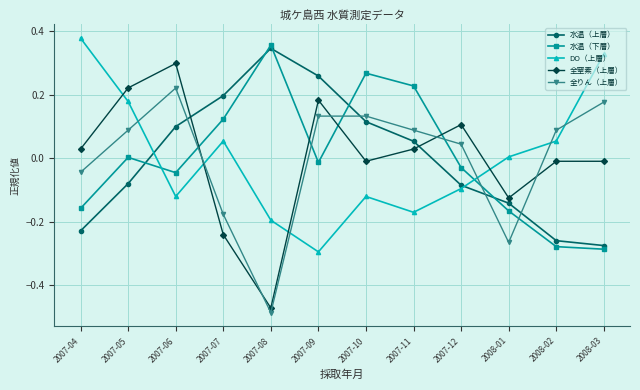

At which category does 水温（下層） reach its first local valley?

2007-06